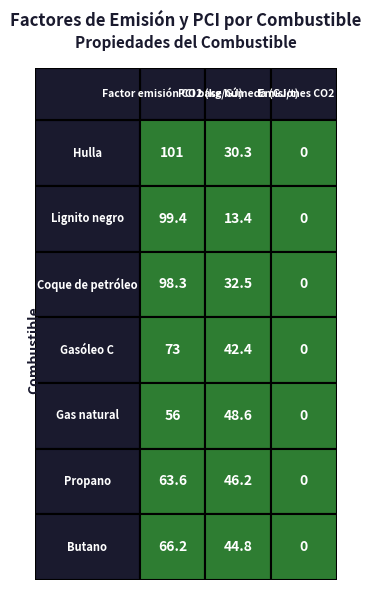

The Lignito negro series shows 99.4 at 0. True or false?

True